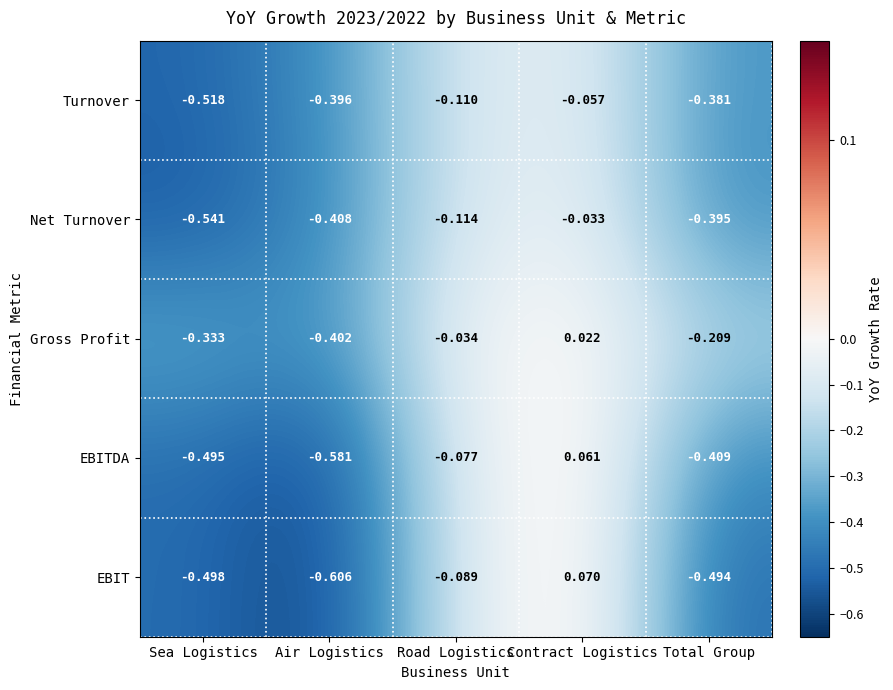

Rank the categories by Gross Profit value from highest to lowest.

Contract Logistics, Road Logistics, Total Group, Sea Logistics, Air Logistics